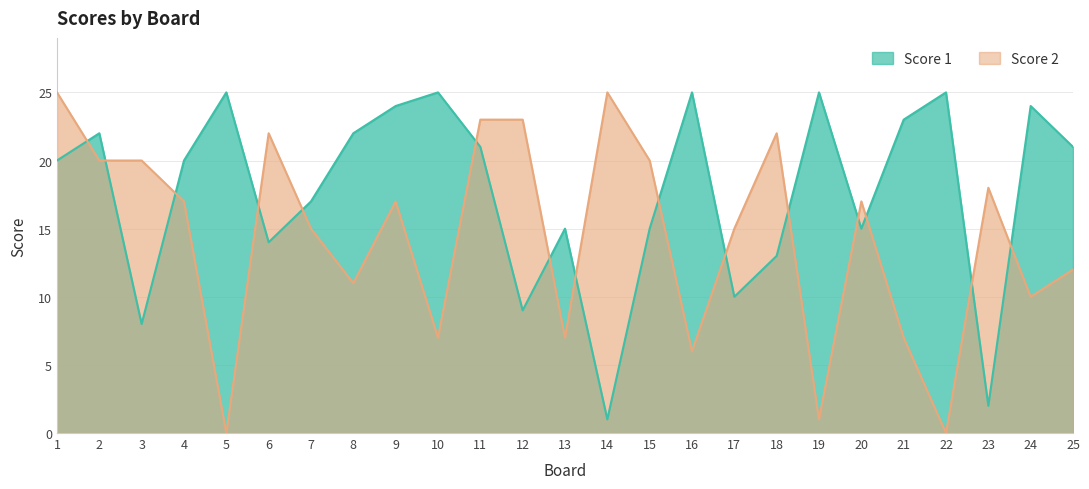

Does the chart display data point markers on the line(s)?

No